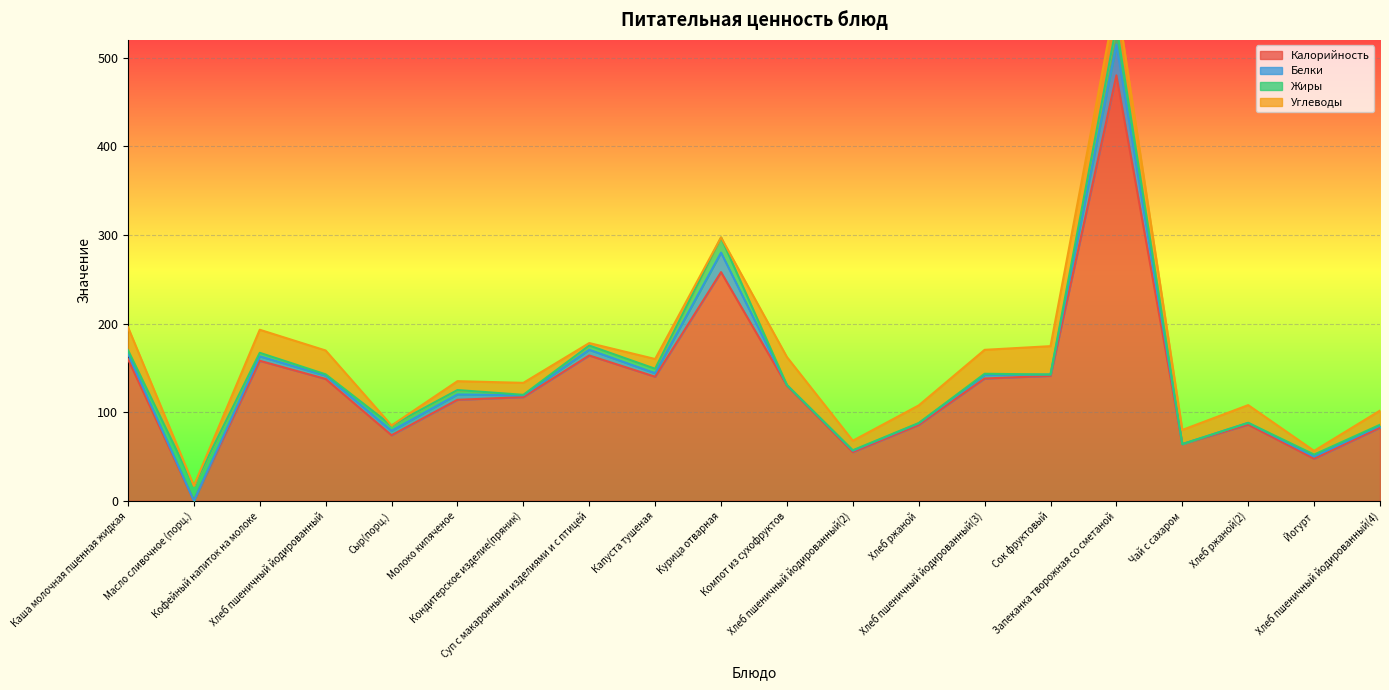

True or false: Белки has a value of 38.8 at Курица отварная.

False